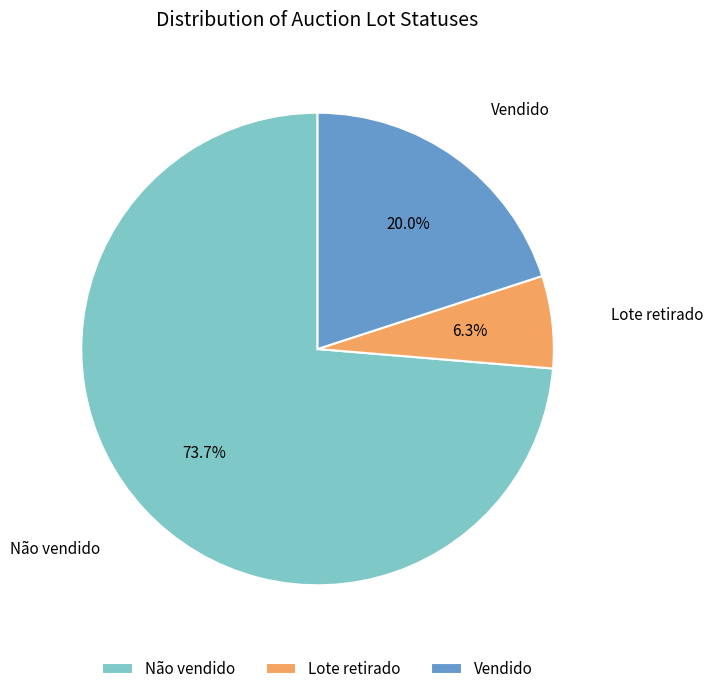

To the nearest percent, what is the difference between the Vendido and Lote retirado slice percentages?

14%